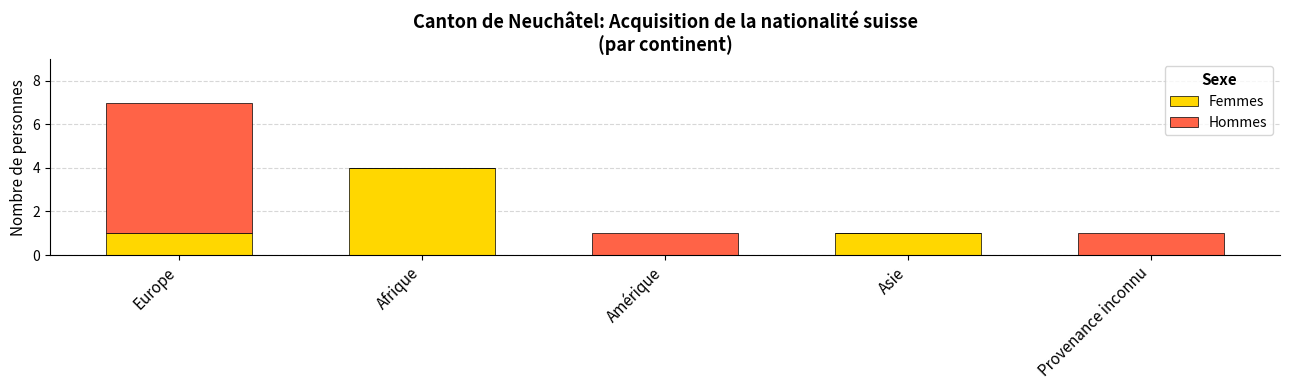

What is the maximum value for Femmes?

4